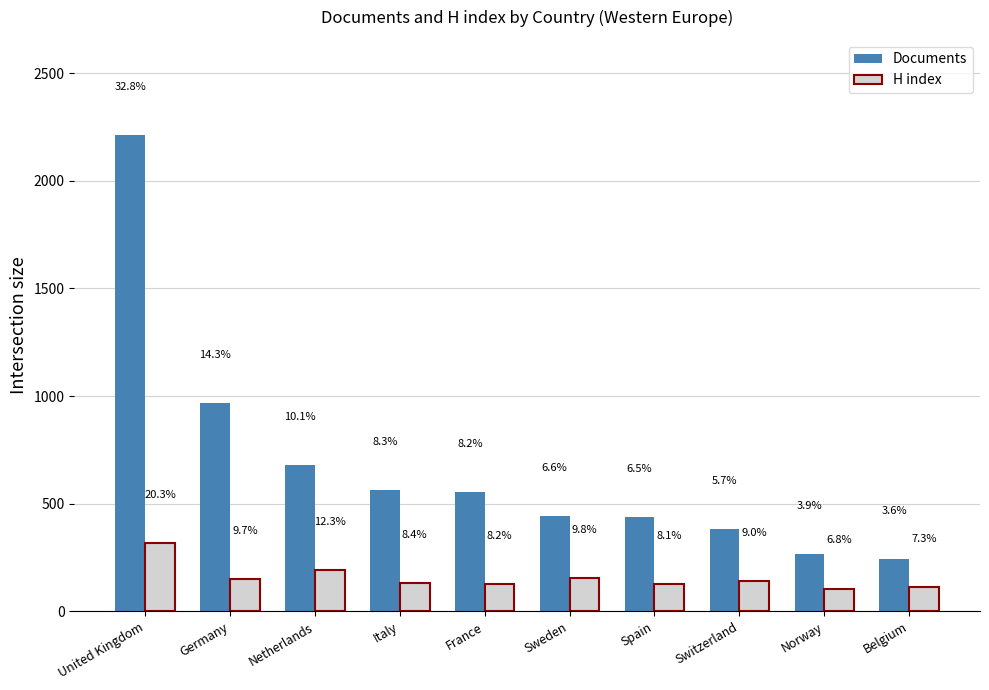

How many groups of bars are there?

10